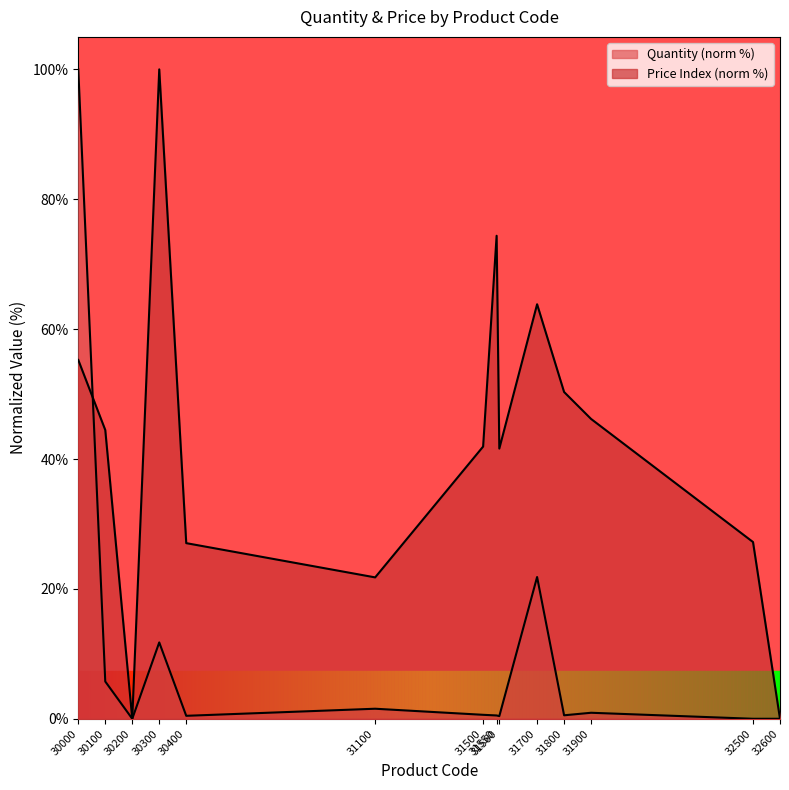

What is the approximate value of Price at 31700?

63.8